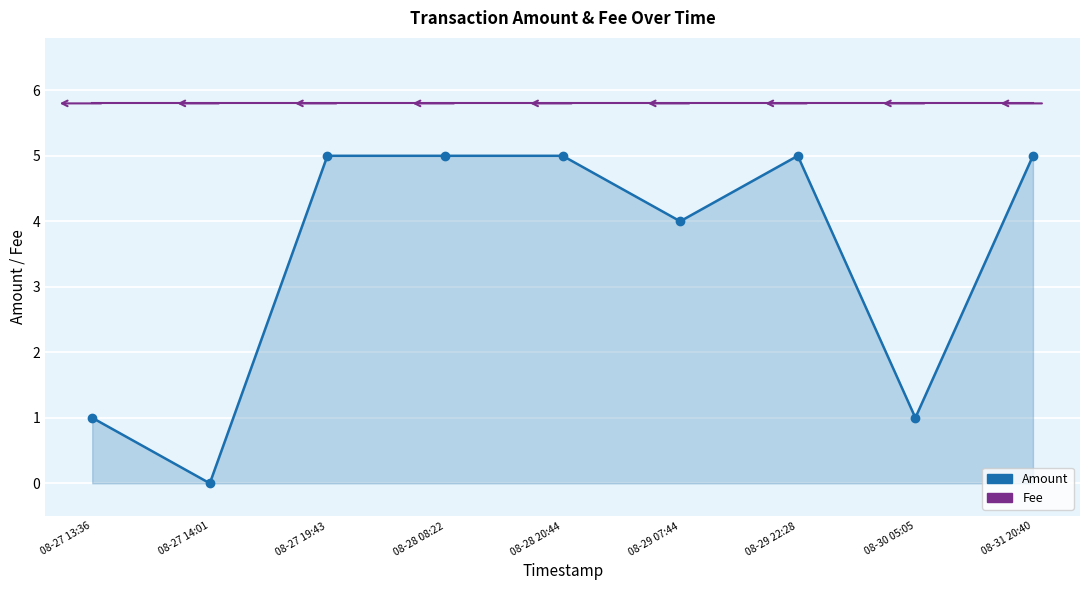

At how many categories does at least one series exceed 3?

9